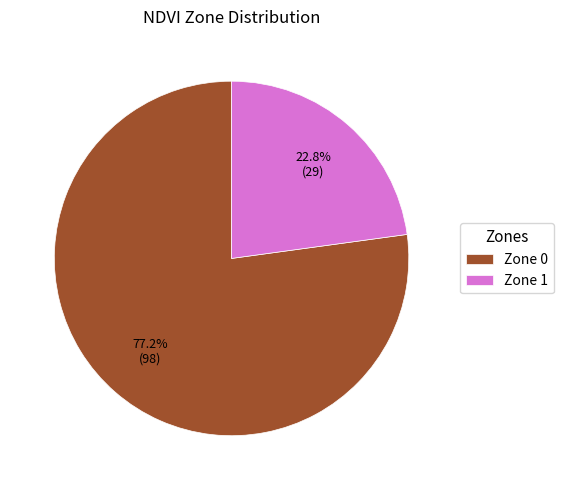

Is Zone 1 the majority of the pie?

No